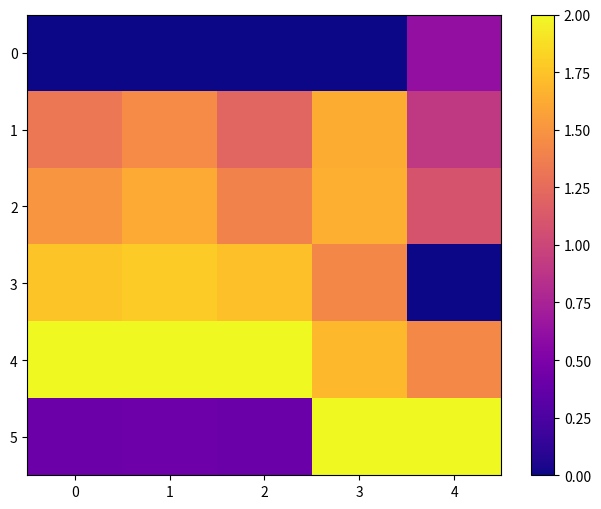

Reading left to right, what are all the values shown in this chart?

0: 0=0.0	1=0.0	2=0.0	3=0.0	4=0.6
1: 0=1.3	1=1.4	2=1.2	3=1.6	4=0.9
2: 0=1.5	1=1.6	2=1.4	3=1.6	4=1.1
3: 0=1.8	1=1.8	2=1.7	3=1.4	4=0.0
4: 0=2.0	1=2.0	2=2.0	3=1.7	4=1.4
5: 0=0.4	1=0.4	2=0.4	3=2.0	4=2.0